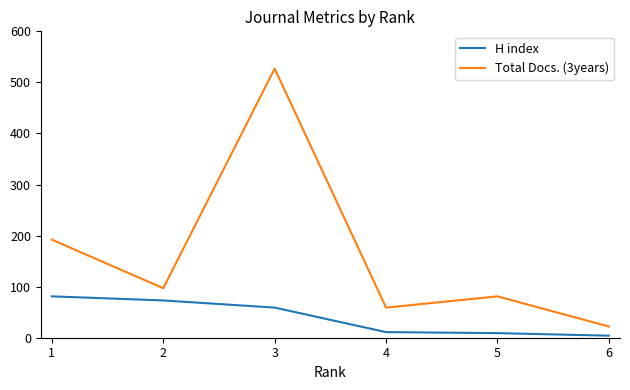

Rank the series by their maximum value, from highest to lowest.

Total Docs. (3years), H index